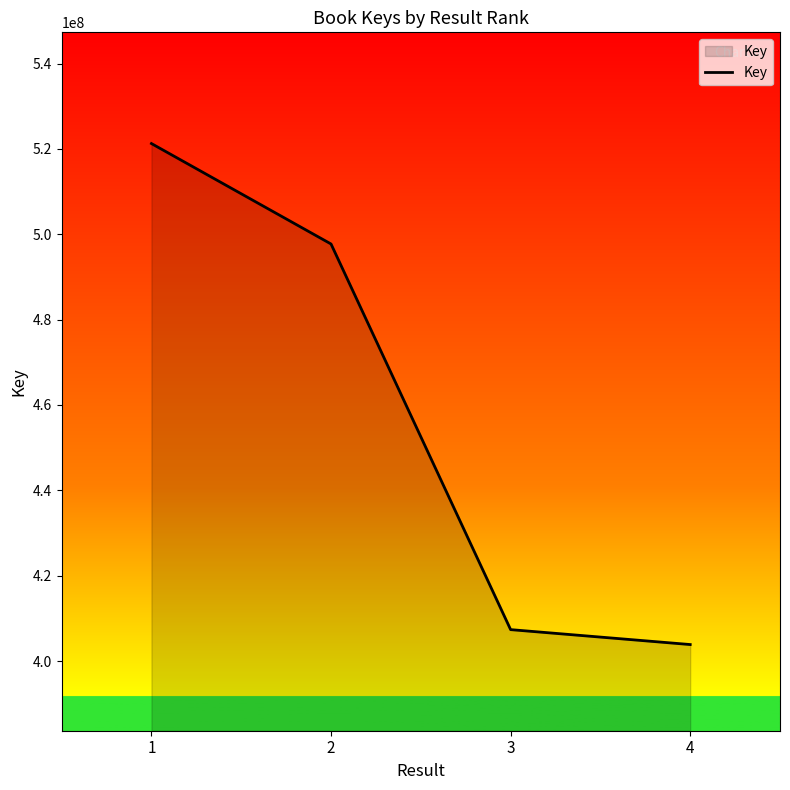

Reading left to right, transcribe all the data shown in this chart.

521259657	497724891	407357076	403860624